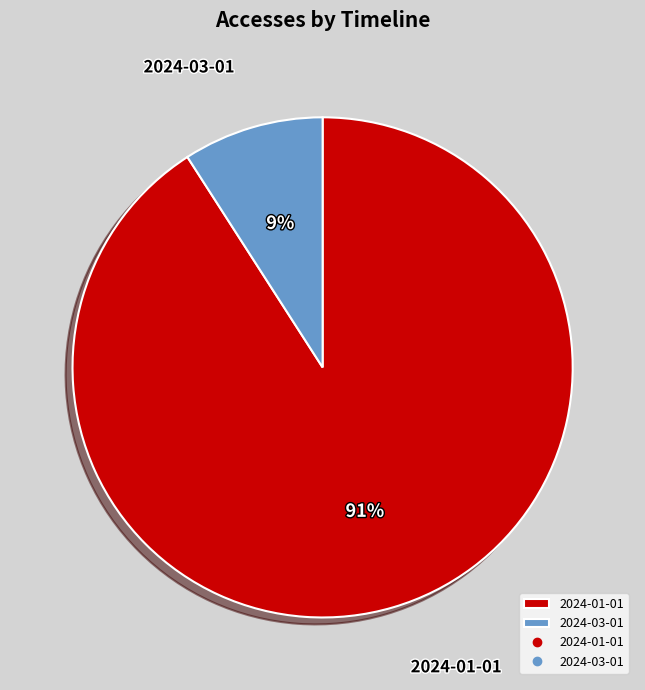

To the nearest percent, what is the average slice percentage?

50%